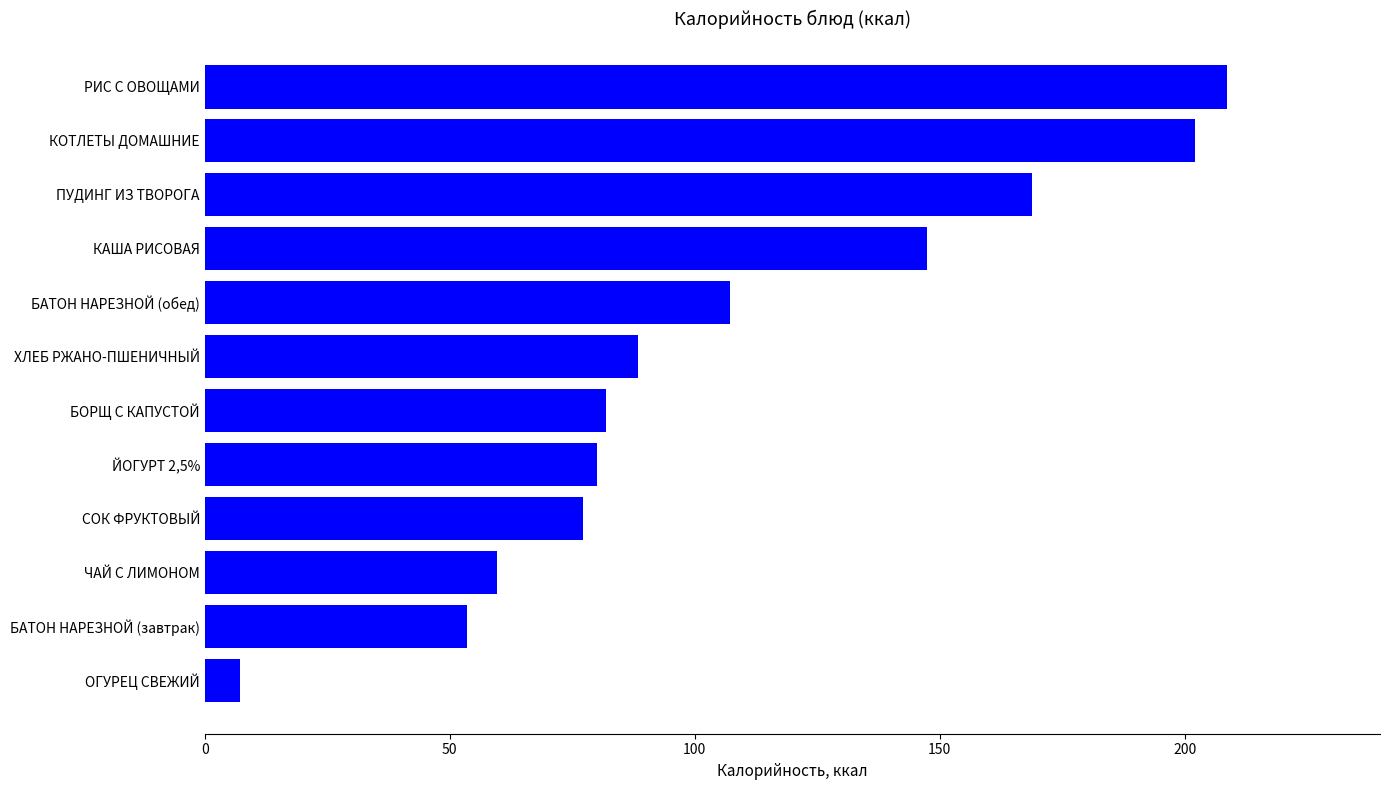

The chart shows a value of 168.8 at ПУДИНГ ИЗ ТВОРОГА. True or false?

True